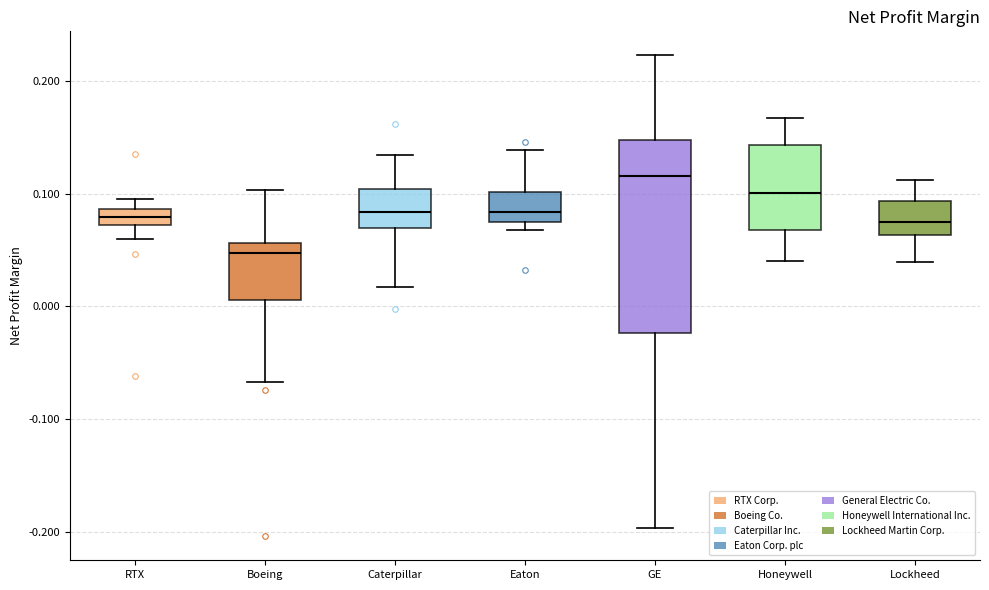

Where is the upper edge of the box for Eaton on the y-axis? The values are not printed on the chart, so give them approximately, as read against the axis.

0.10